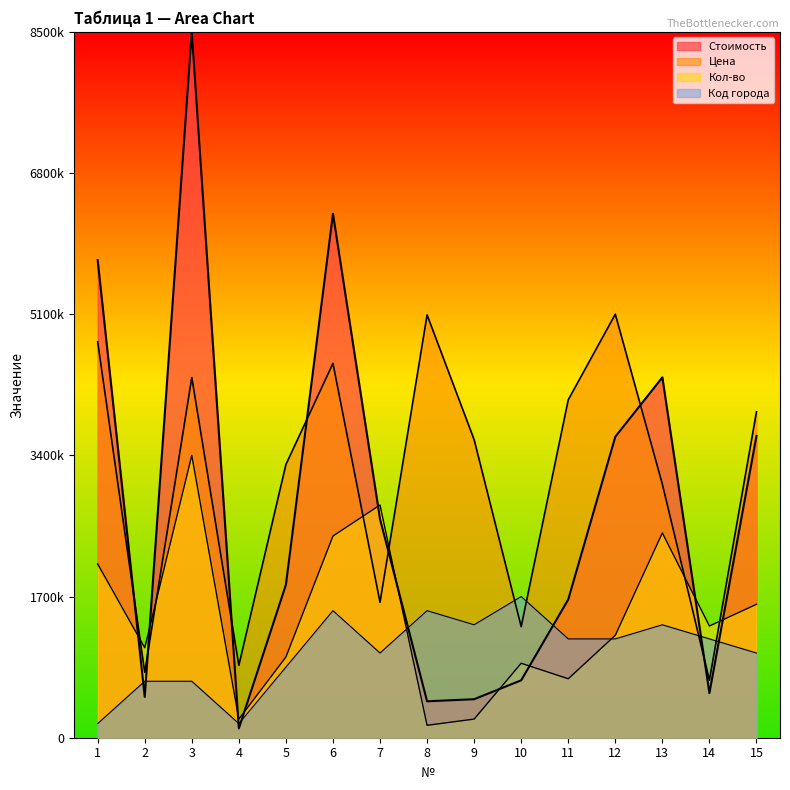

What is the average value of the Цена series?

3136689.8